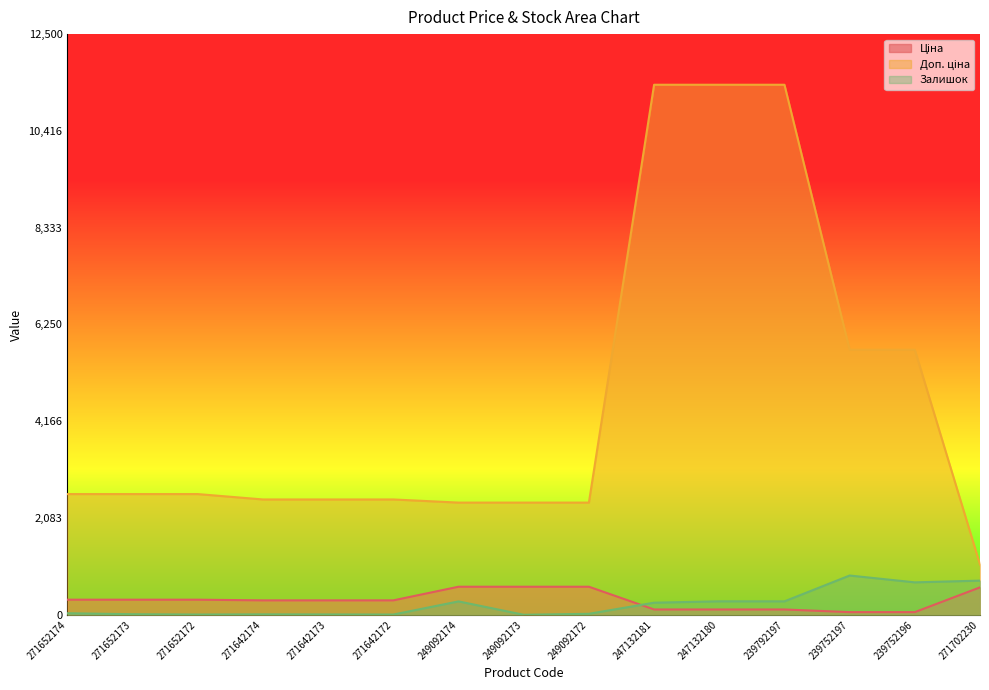

What is the label of the 6th point from the right?

247132181